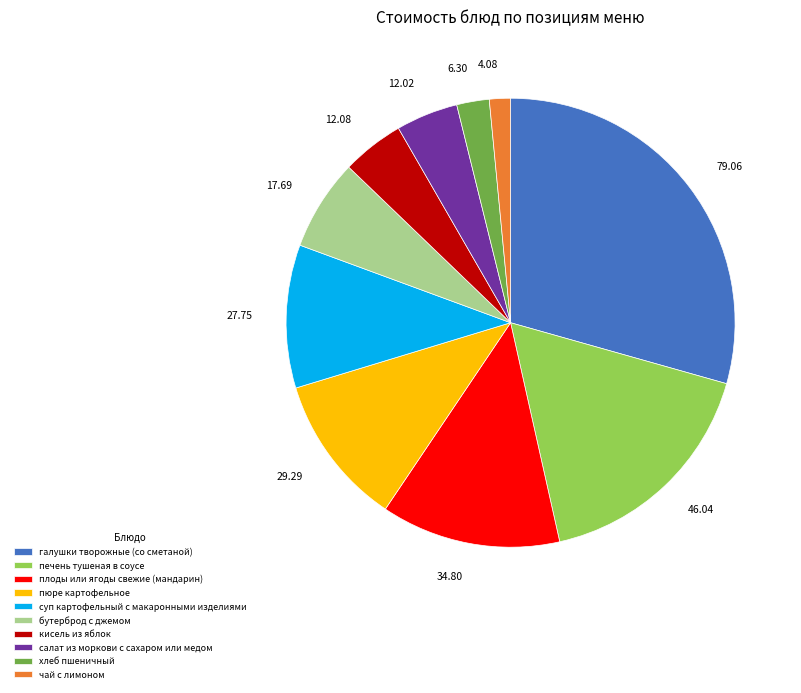

Is there a majority slice in this chart?

No